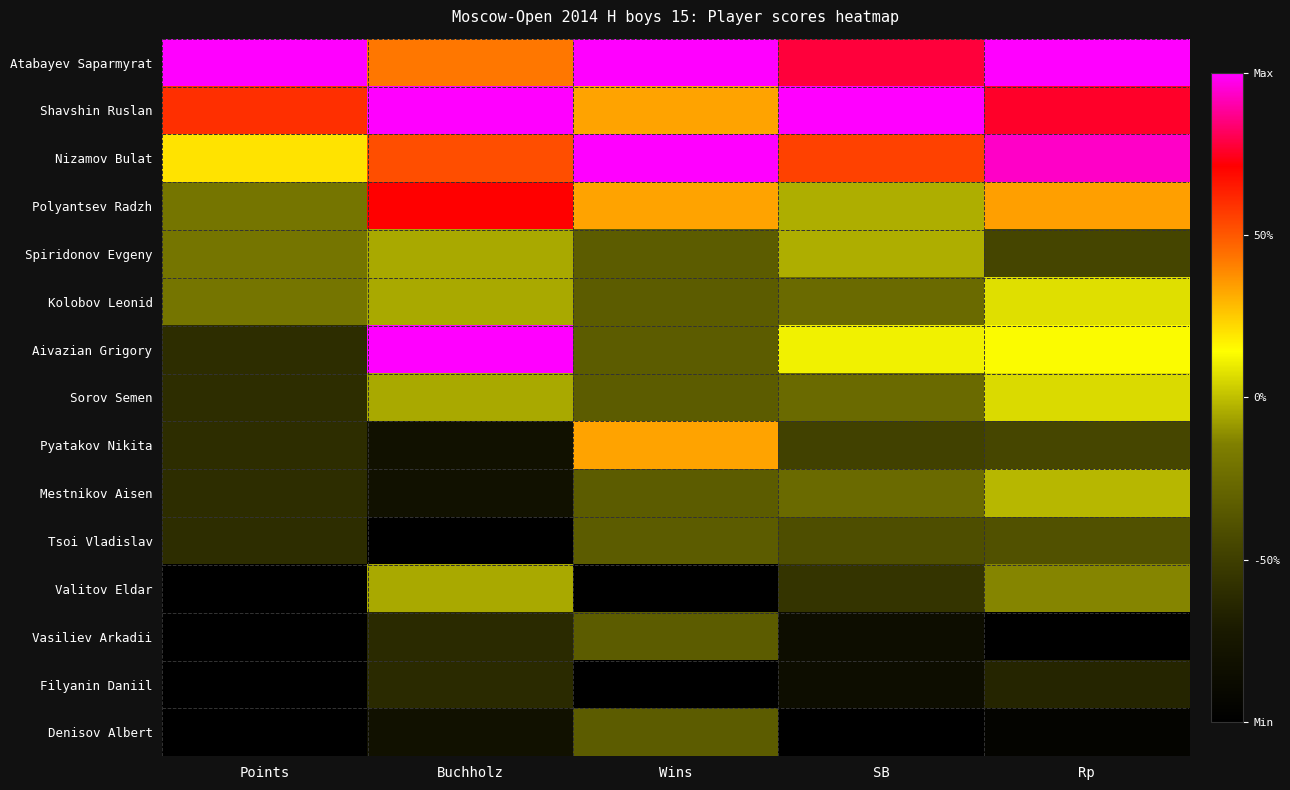

How many distinct data groups are displayed?

15